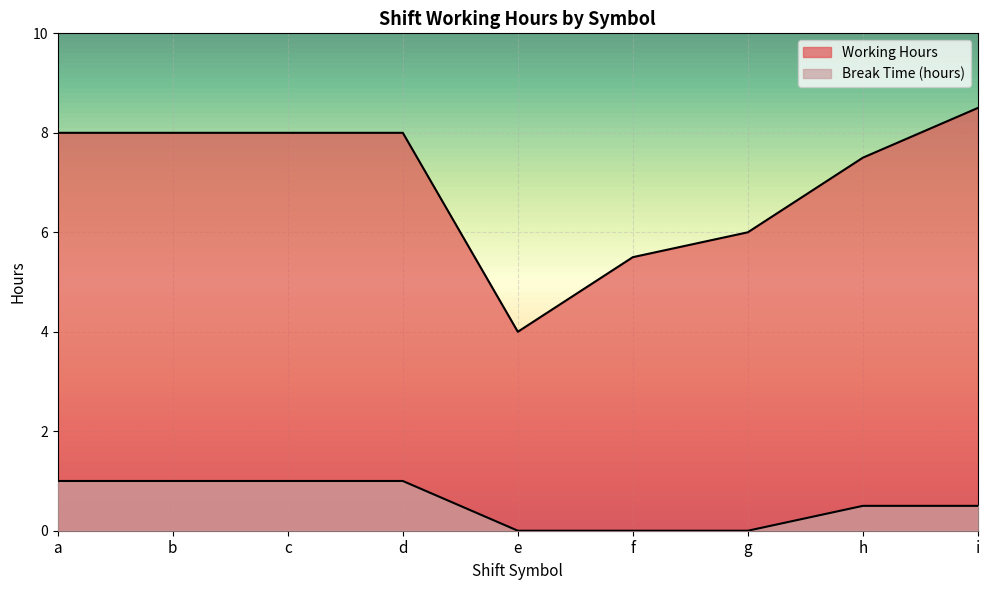

Between h and i, which is larger?

i